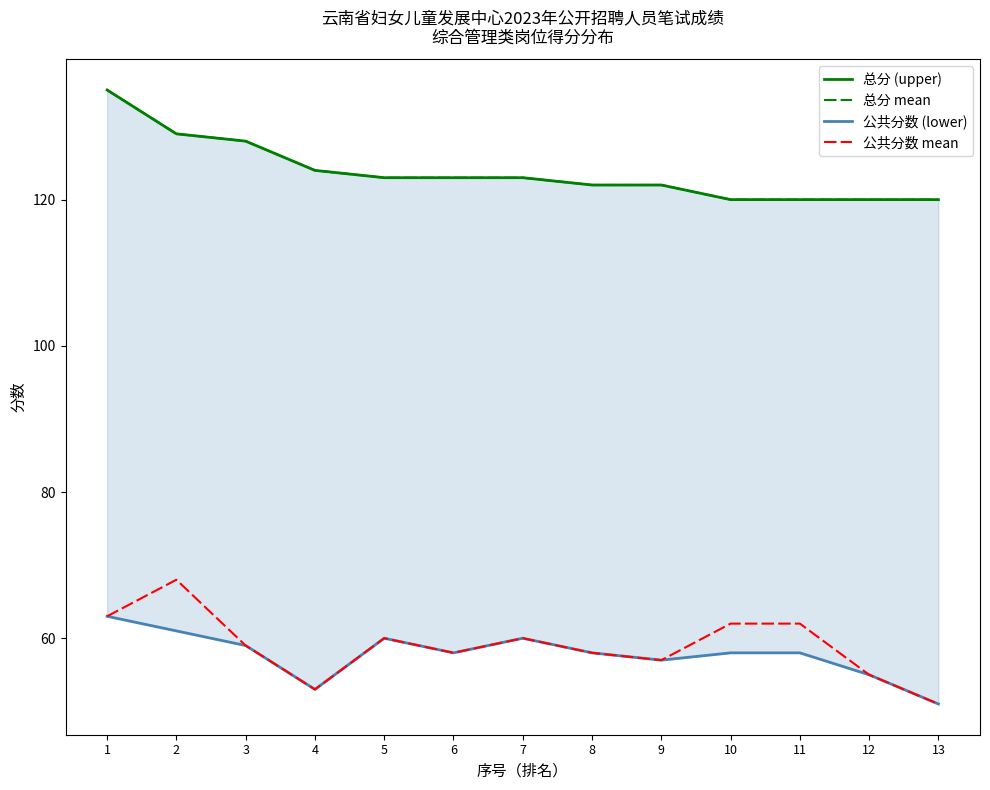

Which label corresponds to the smallest value in the chart?

13